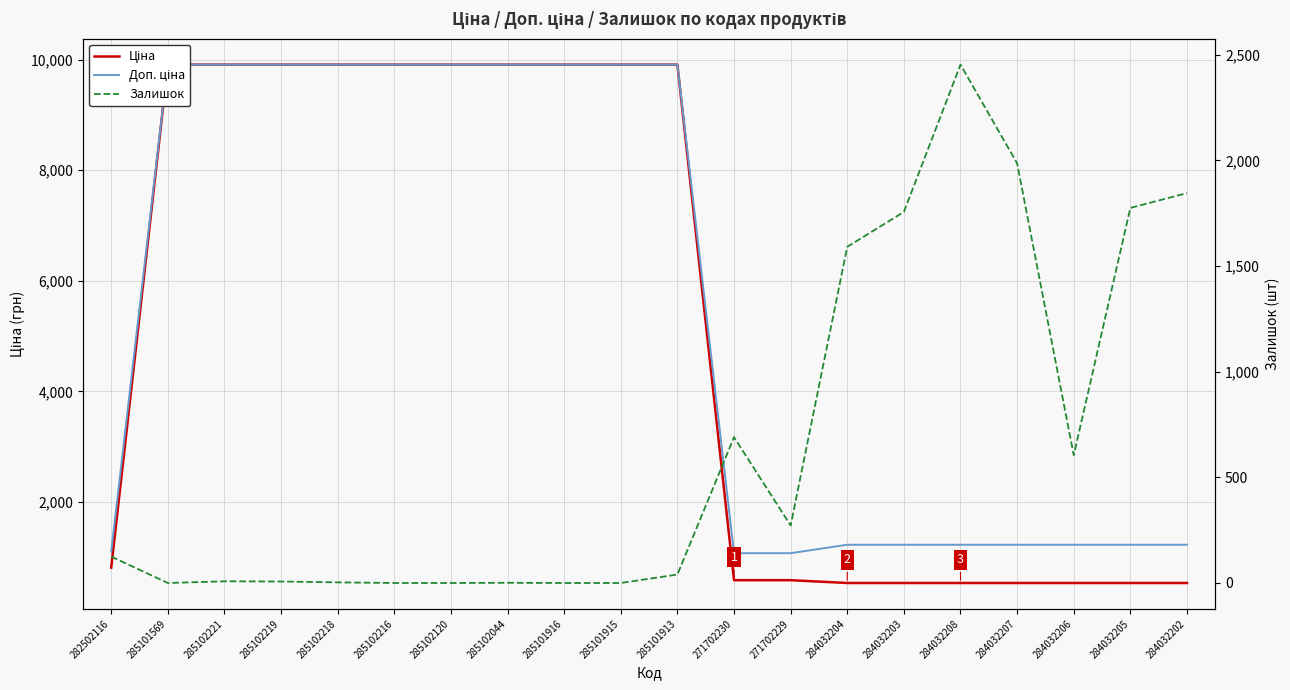

Which series has the largest range (max minus min)?

Ціна